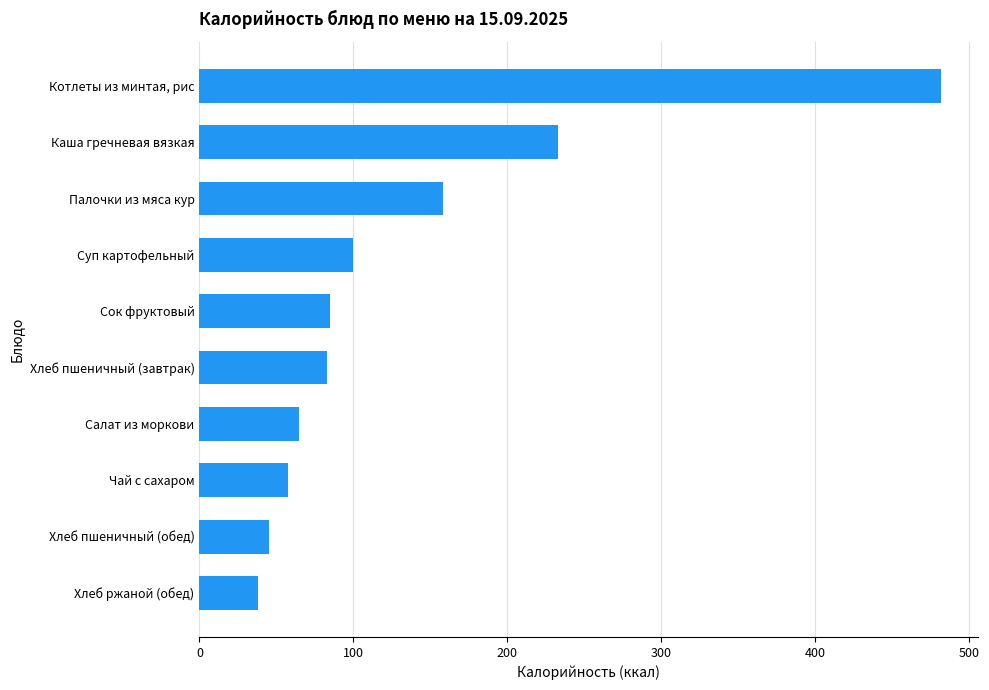

What is the sum of all values?

1344.6